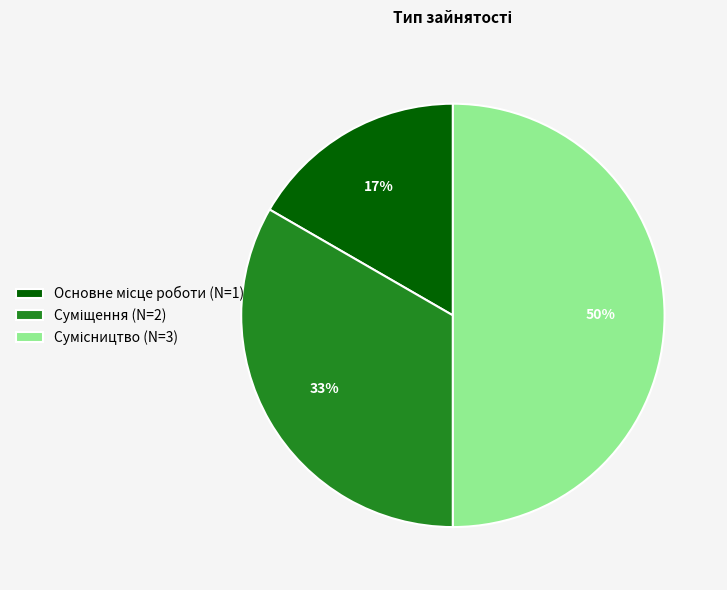

How many segments does this pie chart have?

3